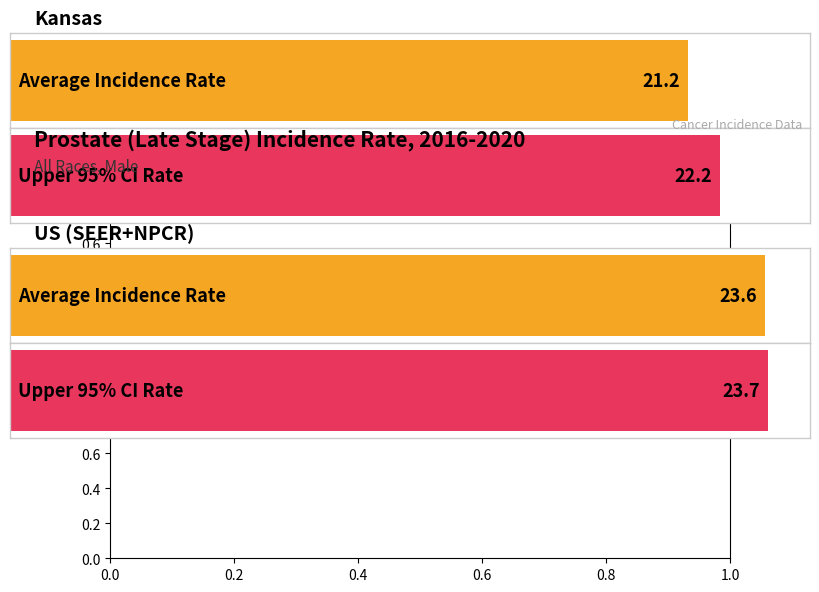

At which label is Upper 95% CI closest to 22?

Kansas